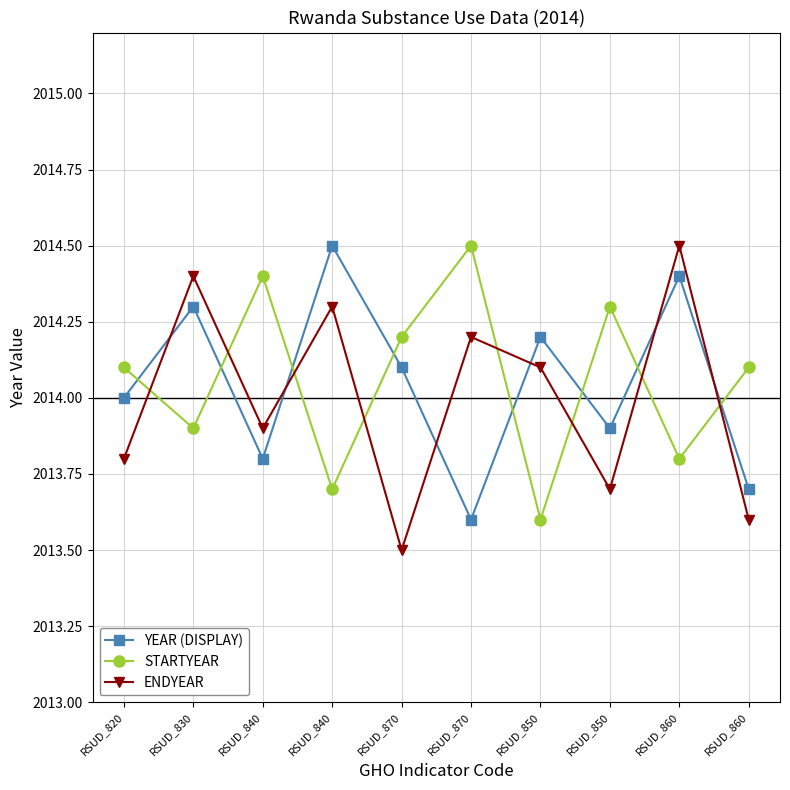

At RSUD_840, list the series in order from largest to smallest.

STARTYEAR, ENDYEAR, YEAR (DISPLAY)